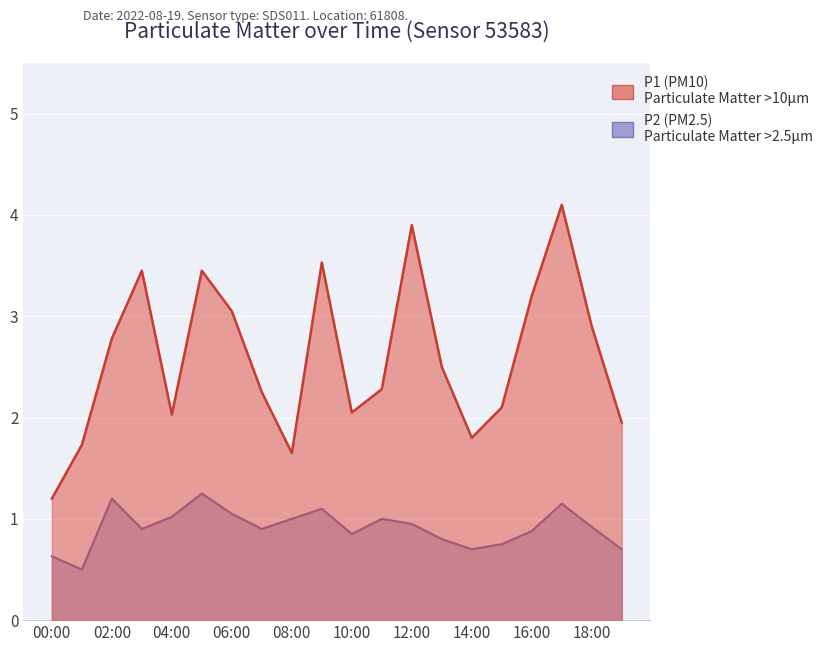

What position from the left is 03:00?

4